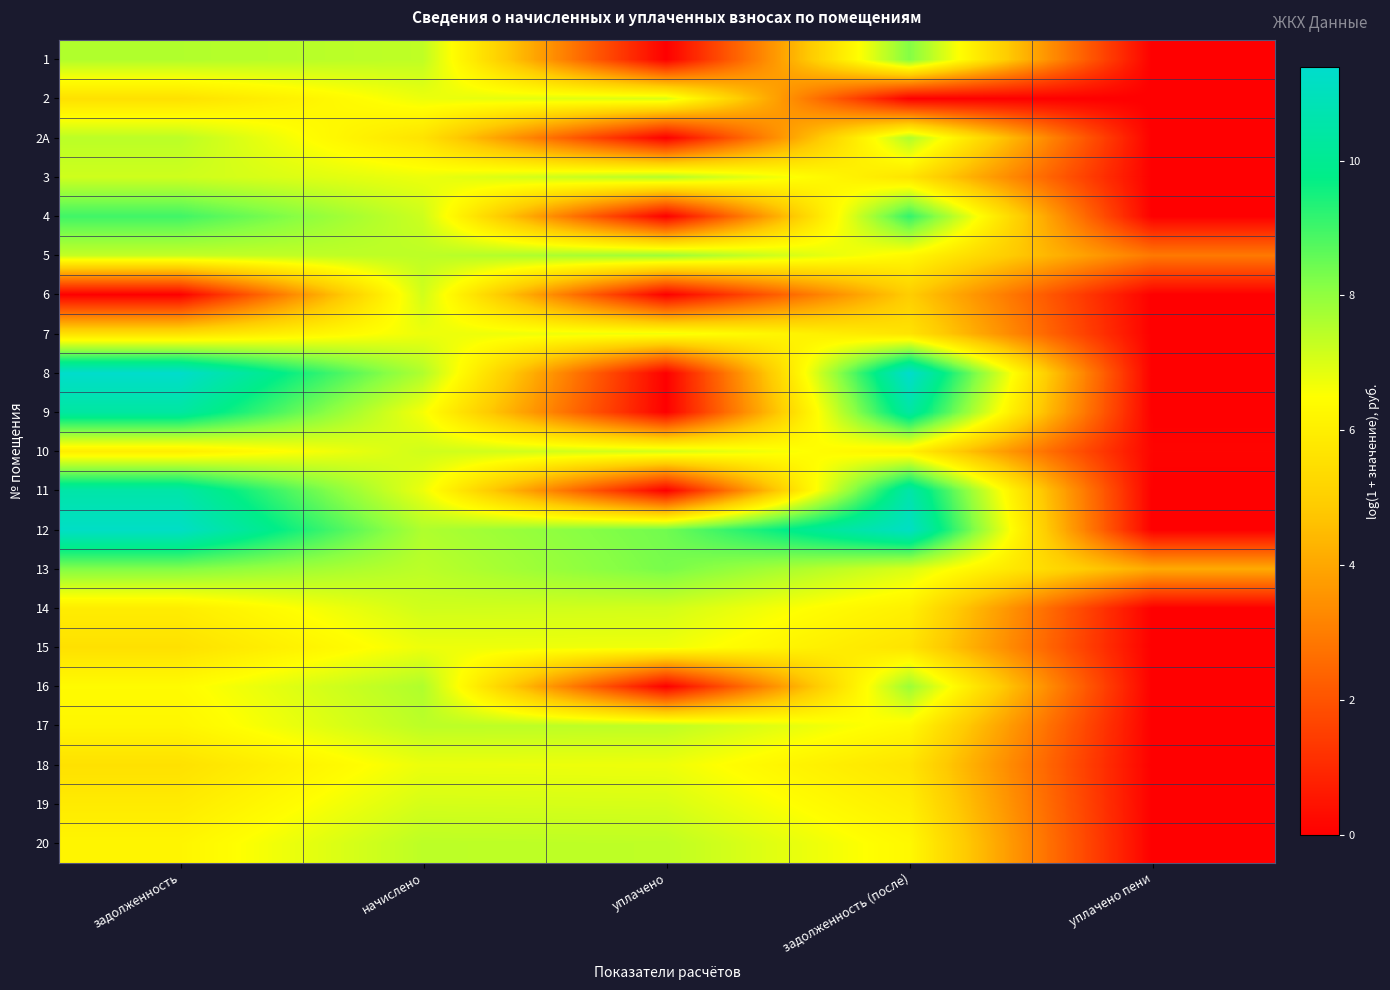

Rank the series by their maximum value, from highest to lowest.

8, 12, 11, 9, 4, 13, 1, 16, 5, 2А, 3, 17, 20, 10, 14, 6, 19, 2, 18, 7, 15